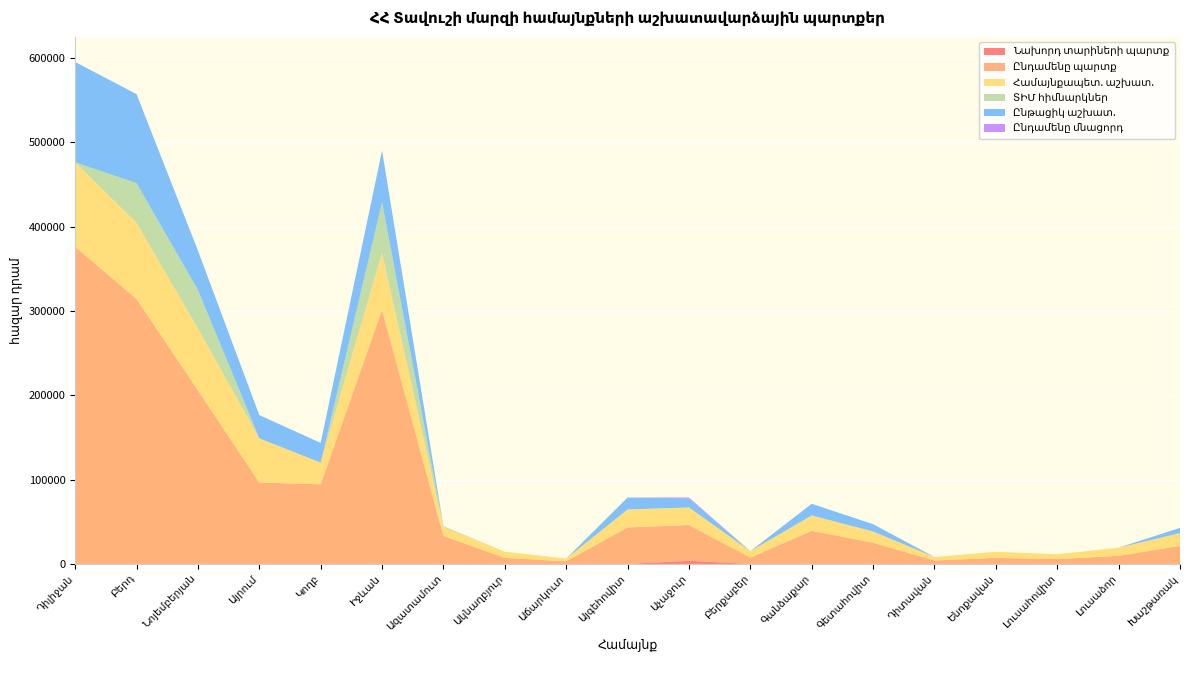

Reading left to right, list all the values displayed in this chart.

Նախորդ տարիների պարտք: Դիլիջան=0.0	Բերդ=0.0	Նոյեմբերյան=0.0	Այրում=0.0	Կողբ=0.0	Իջևան=0.0	Ազատամուտ=0.0	Ակնաղբյուր=0.0	Աճարկուտ=0.0	Այգեհովիտ=0.0	Աչաջուր=3751.7	Բերքաբեր=0.0	Գանձաքար=0.0	Գետահովիտ=0.0	Դիտավան=0.0	Ենոքավան=0.0	Լուսահովիտ=0.0	Լուսաձոր=0.0	Խաշթառակ=0.0
Ընդամենը պարտք: Դիլիջան=376293.4	Բերդ=314348.0	Նոյեմբերյան=206059.0	Այրում=96649.6	Կողբ=94440.2	Իջևան=301391.8	Ազատամուտ=33219.6	Ակնաղբյուր=7245.0	Աճարկուտ=3169.0	Այգեհովիտ=43359.2	Աչաջուր=42414.5	Բերքաբեր=7579.6	Գանձաքար=39375.2	Գետահովիտ=25121.7	Դիտավան=4090.6	Ենոքավան=7235.5	Լուսահովիտ=5761.2	Լուսաձոր=9663.8	Խաշթառակ=21379.8
Համայնքապետ. աշխատ.: Դիլիջան=100128.4	Բերդ=90308.6	Նոյեմբերյան=73292.1	Այրում=52398.6	Կողբ=25742.5	Իջևան=67771.0	Ազատամուտ=10891.6	Ակնաղբյուր=7245.0	Աճարկուտ=3169.0	Այգեհովիտ=21321.3	Աչաջուր=20891.4	Բերքաբեր=7579.6	Գանձաքար=18155.6	Գետահովիտ=13414.5	Դիտավան=4090.6	Ենոքավան=7235.5	Լուսահովիտ=5761.2	Լուսաձոր=9663.8	Խաշթառակ=15213.5
ՏԻՄ հիմնարկներ: Դիլիջան=0.0	Բերդ=47075.2	Նոյեմբերյան=45738.0	Այրում=0.0	Կողբ=0.0	Իջևան=59904.8	Ազատամուտ=0.0	Ակնաղբյուր=0.0	Աճարկուտ=0.0	Այգեհովիտ=0.0	Աչաջուր=0.0	Բերքաբեր=0.0	Գանձաքար=0.0	Գետահովիտ=0.0	Դիտավան=0.0	Ենոքավան=0.0	Լուսահովիտ=0.0	Լուսաձոր=0.0	Խաշթառակ=0.0
Ընթացիկ աշխատ.: Դիլիջան=119037.9	Բերդ=105596.3	Նոյեմբերյան=46728.4	Այրում=27520.7	Կողբ=23413.3	Իջևան=61301.3	Ազատամուտ=495.0	Ակնաղբյուր=0.0	Աճարկուտ=0.0	Այգեհովիտ=14098.8	Աչաջուր=10717.1	Բերքաբեր=0.0	Գանձաքար=13839.1	Գետահովիտ=8639.3	Դիտավան=0.0	Ենոքավան=0.0	Լուսահովիտ=0.0	Լուսաձոր=0.0	Խաշթառակ=6166.3
Ընդամենը մնացորդ: Դիլիջան=0.0	Բերդ=0.0	Նոյեմբերյան=0.0	Այրում=0.0	Կողբ=0.0	Իջևան=0.0	Ազատամուտ=0.0	Ակնաղբյուր=0.0	Աճարկուտ=0.0	Այգեհովիտ=0.0	Աչաջուր=1100.0	Բերքաբեր=0.0	Գանձաքար=0.0	Գետահովիտ=0.0	Դիտավան=0.0	Ենոքավան=0.0	Լուսահովիտ=0.0	Լուսաձոր=0.0	Խաշթառակ=0.0